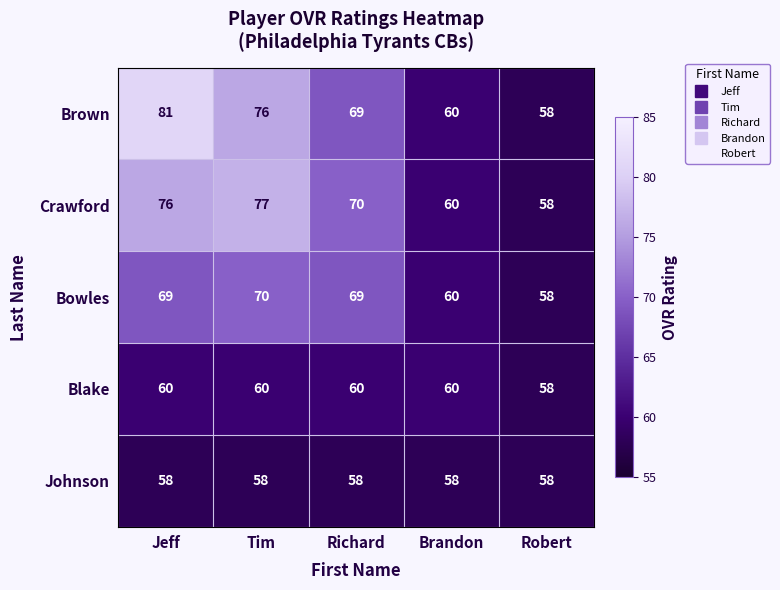

At which label is Bowles closest to 64?

Brandon